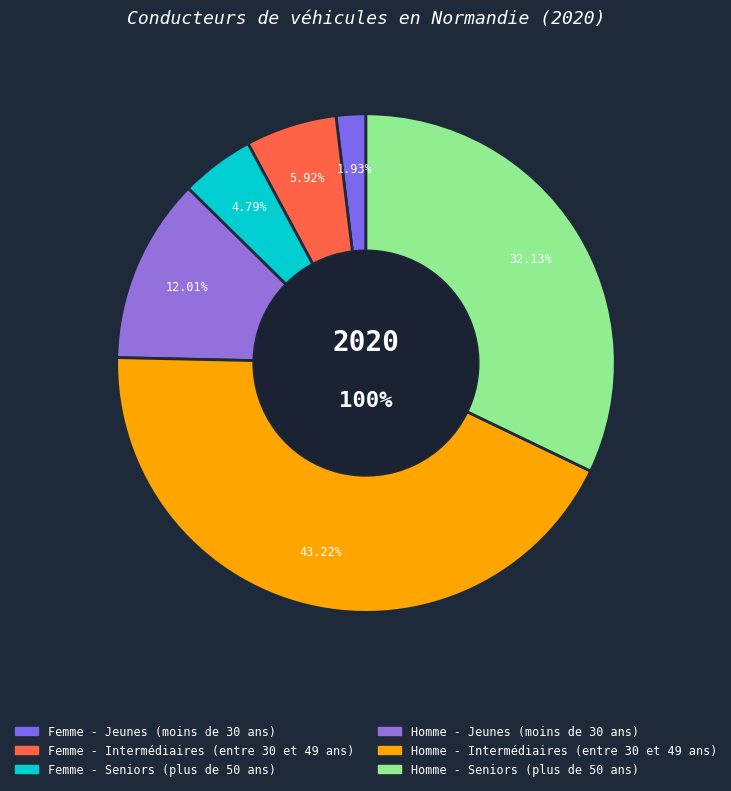

Do Homme - Jeunes (moins de 30 ans) and Femme - Intermédiaires (entre 30 et 49 ans) together represent more than half of the pie?

No